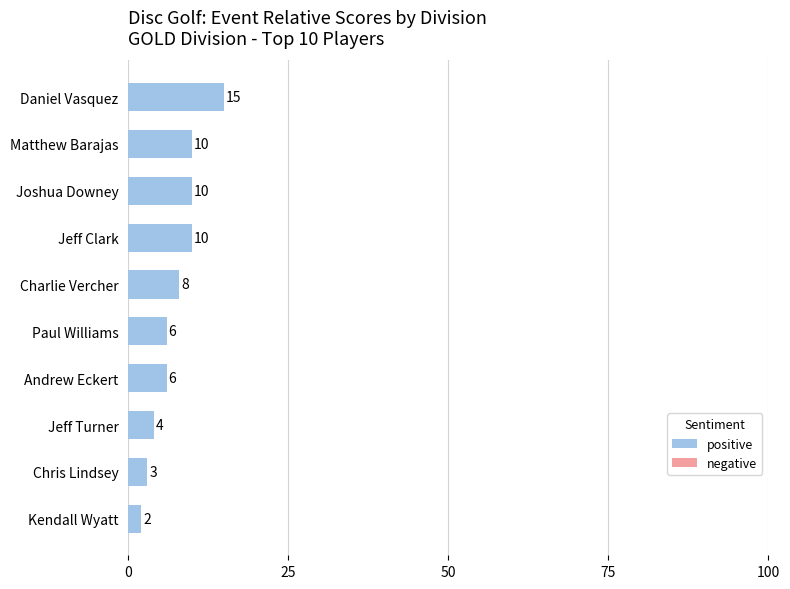

Where is the data nearest to the value 8?

Charlie Vercher